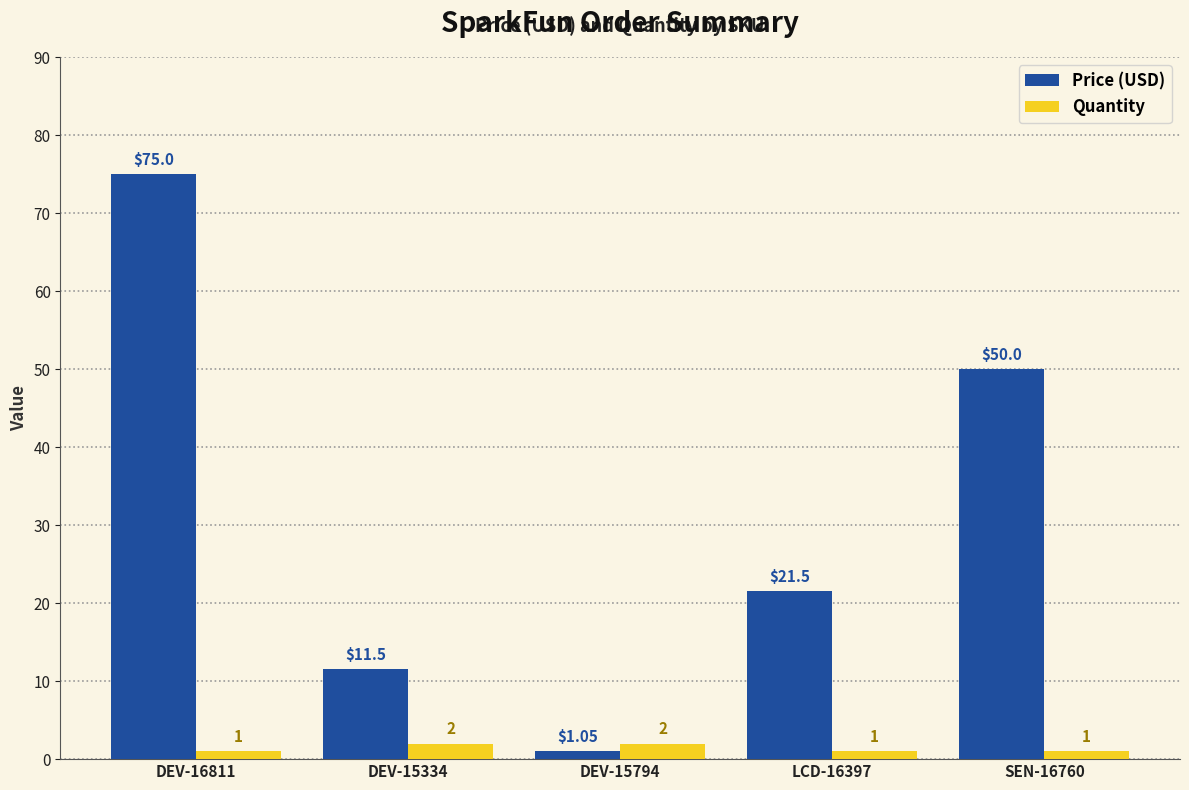

Rank the series at DEV-16811 from highest to lowest value.

Price (USD), Quantity